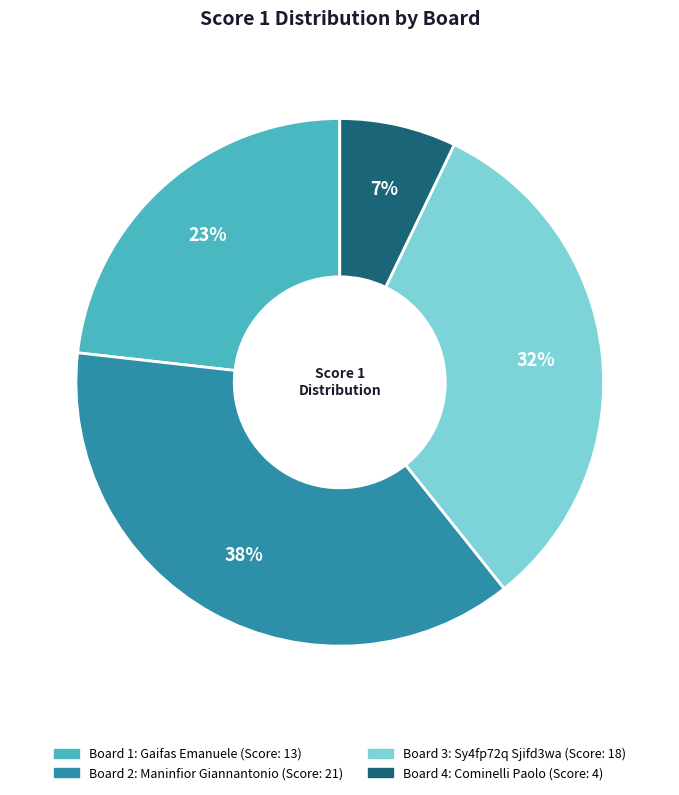

True or false: Board 1 accounts for 23% of the total.

True